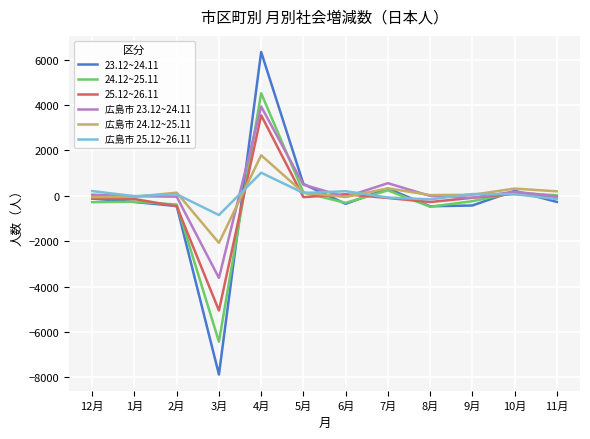

Which series has the largest range (max minus min)?

23.12~24.11